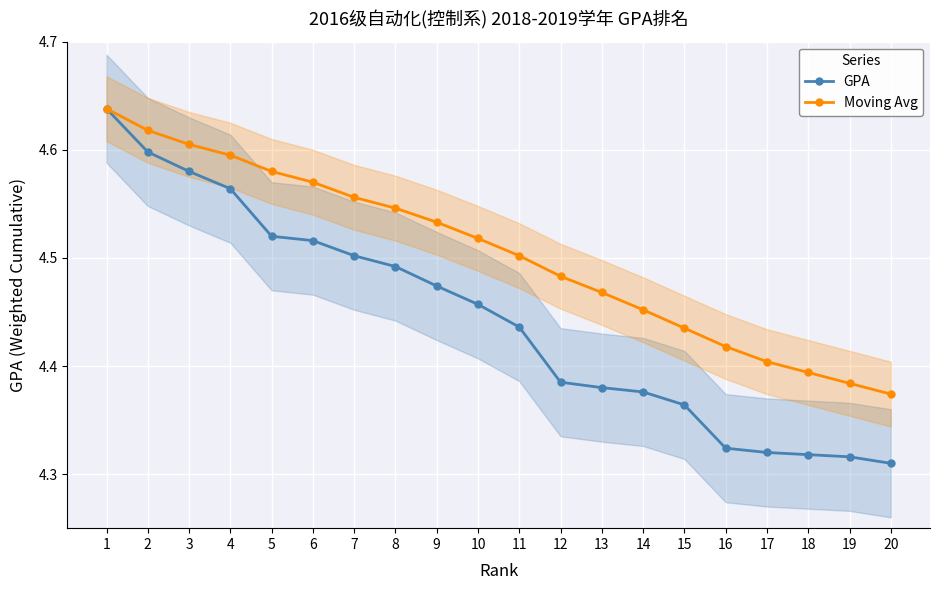

What is the spread (max minus min) of values at 11?

0.1